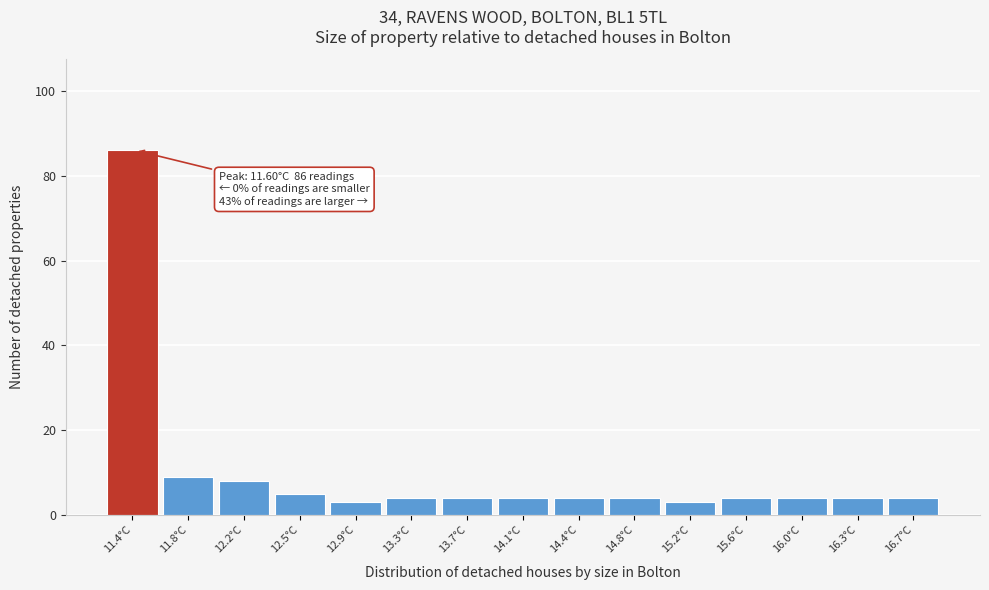

Reading left to right, what are all the values shown in this chart?

11.4°C=86	11.8°C=9	12.2°C=8	12.5°C=5	12.9°C=3	13.3°C=4	13.7°C=4	14.1°C=4	14.4°C=4	14.8°C=4	15.2°C=3	15.6°C=4	16.0°C=4	16.3°C=4	16.7°C=4